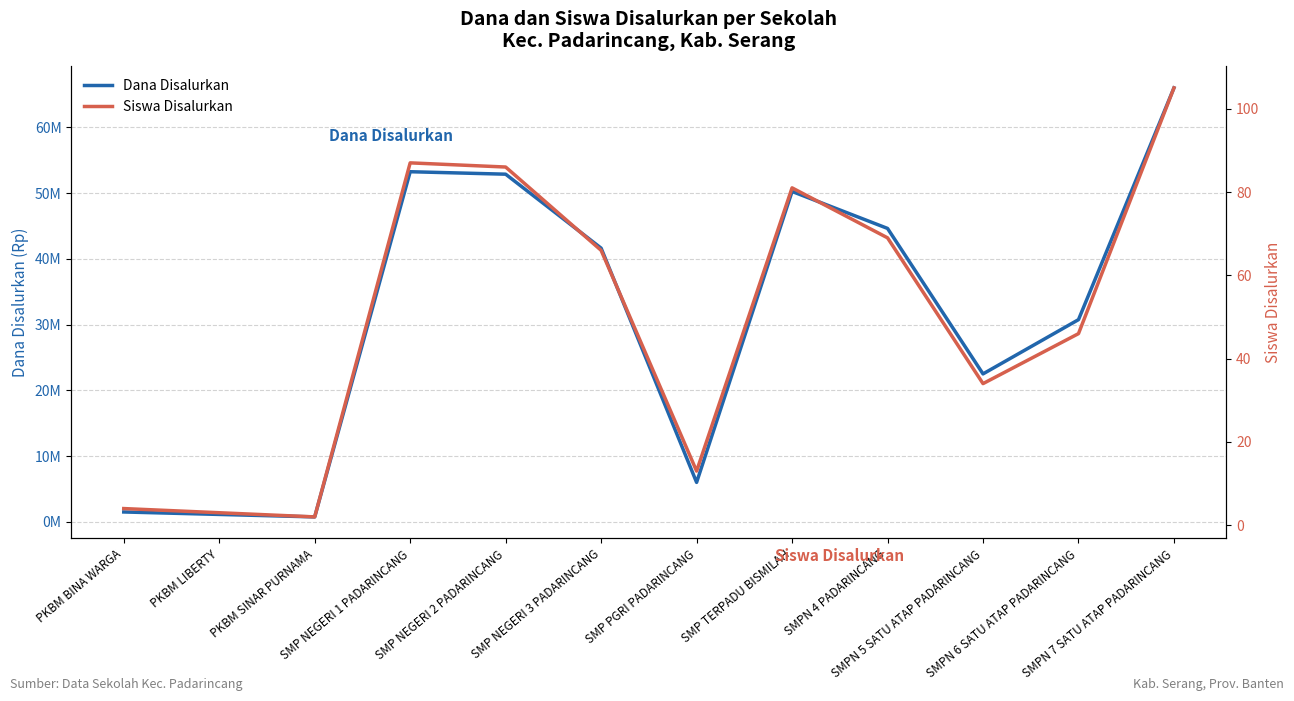

Reading left to right, extract all data points from this chart.

Dana Disalurkan: PKBM BINA WARGA=1500000	PKBM LIBERTY=1125000	PKBM SINAR PURNAMA=750000	SMP NEGERI 1 PADARINCANG=53250000	SMP NEGERI 2 PADARINCANG=52875000	SMP NEGERI 3 PADARINCANG=41625000	SMP PGRI PADARINCANG=6000000	SMP TERPADU BISMILAH=50250000	SMPN 4 PADARINCANG=44625000	SMPN 5 SATU ATAP PADARINCANG=22500000	SMPN 6 SATU ATAP PADARINCANG=30750000	SMPN 7 SATU ATAP PADARINCANG=66000000
Siswa Disalurkan: PKBM BINA WARGA=4	PKBM LIBERTY=3	PKBM SINAR PURNAMA=2	SMP NEGERI 1 PADARINCANG=87	SMP NEGERI 2 PADARINCANG=86	SMP NEGERI 3 PADARINCANG=66	SMP PGRI PADARINCANG=13	SMP TERPADU BISMILAH=81	SMPN 4 PADARINCANG=69	SMPN 5 SATU ATAP PADARINCANG=34	SMPN 6 SATU ATAP PADARINCANG=46	SMPN 7 SATU ATAP PADARINCANG=105